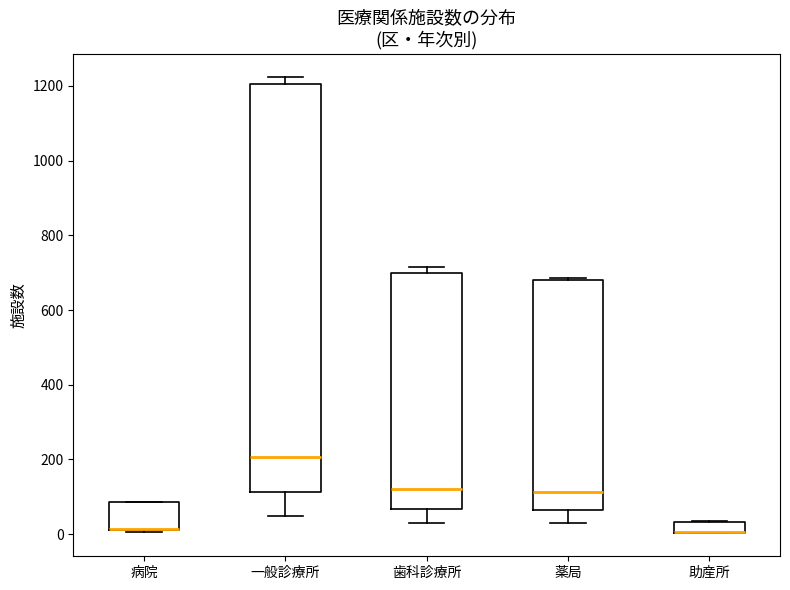

Where is the lower edge of the box for 助産所 on the y-axis? The values are not printed on the chart, so give them approximately, as read against the axis.

0